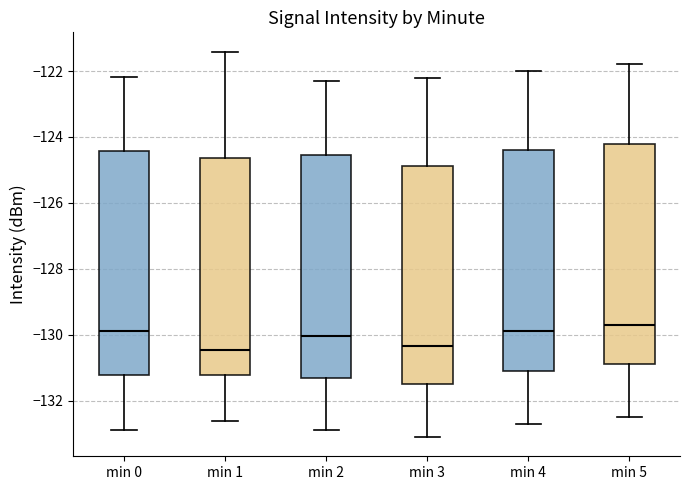

Reading left to right, read every box against the y-axis: the position of its median line, the range the box covers, and the ends of its whiskers. The values are not printed on the chart, so give them approximately, as read against the axis.

min 0: median -129.8, box -131.2 to -124.4, whiskers -132.8 to -122.2
min 1: median -130.4, box -131.2 to -124.6, whiskers -132.6 to -121.4
min 2: median -130.0, box -131.2 to -124.6, whiskers -132.8 to -122.2
min 3: median -130.4, box -131.4 to -124.8, whiskers -133.0 to -122.2
min 4: median -129.8, box -131.0 to -124.4, whiskers -132.6 to -122.0
min 5: median -129.6, box -130.8 to -124.2, whiskers -132.4 to -121.8